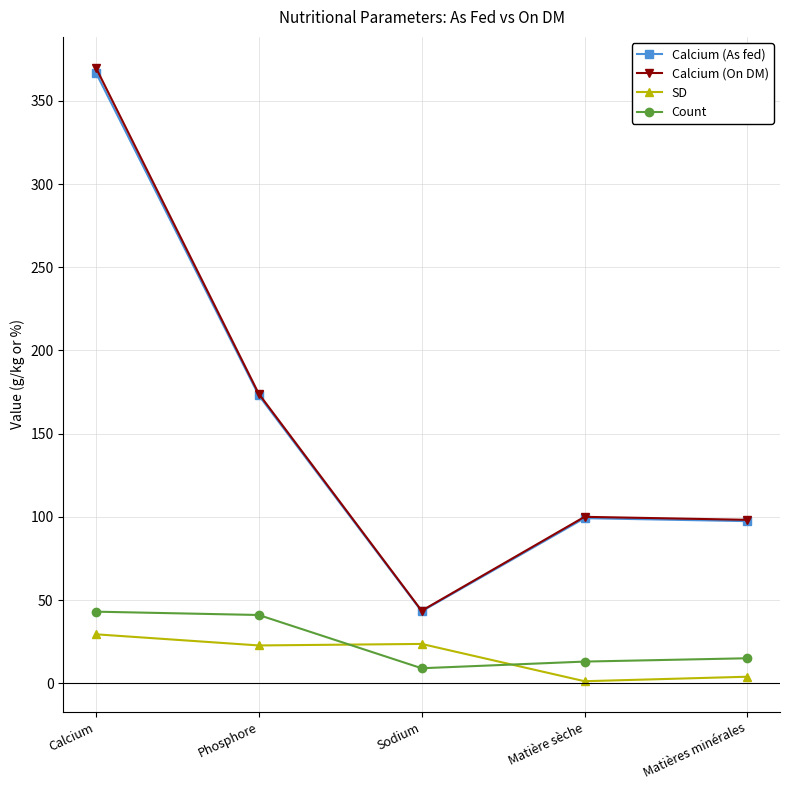

Is the value of Calcium (As fed) at Calcium greater than the value of SD at Matière sèche?

Yes